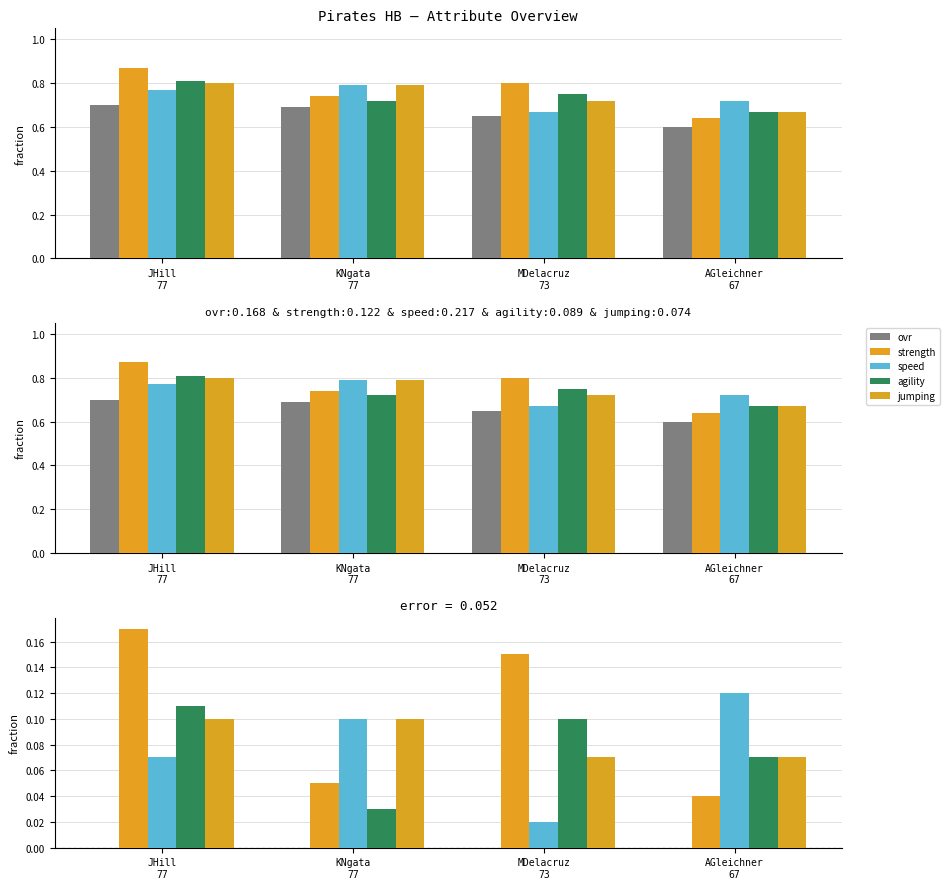

At which label is jumping closest to 0?

MDelacruz
73